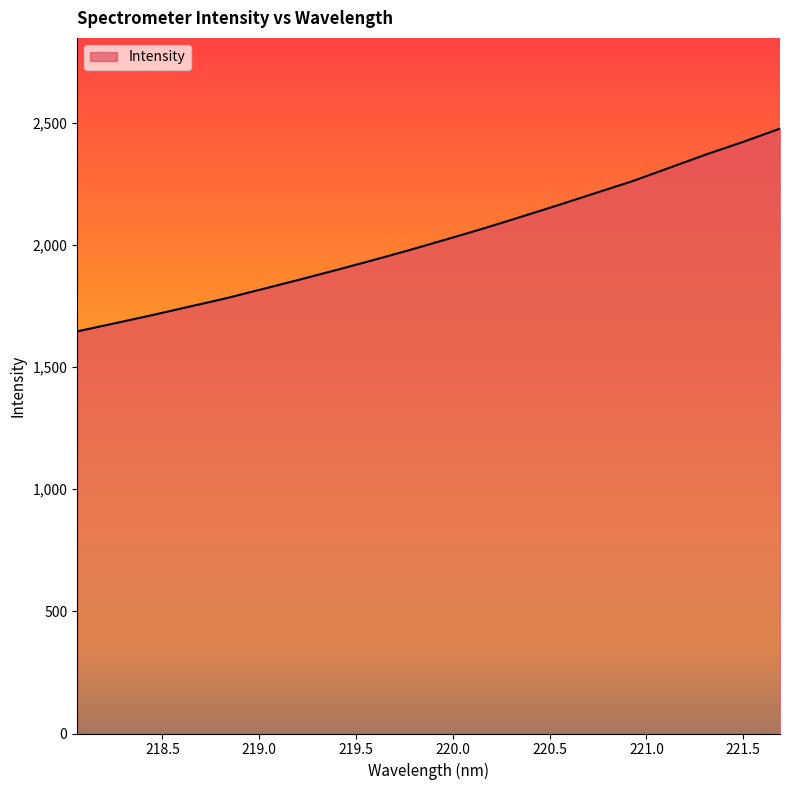

What is the maximum value shown in the chart?

2476.8